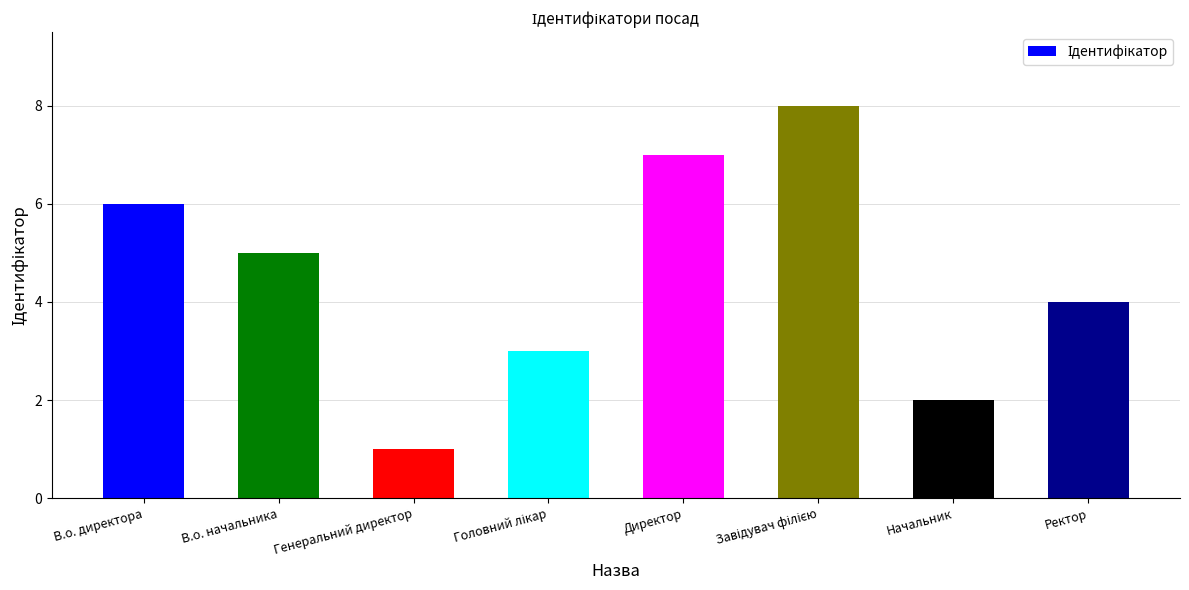

True or false: the data shows 5 at В.о. начальника.

True